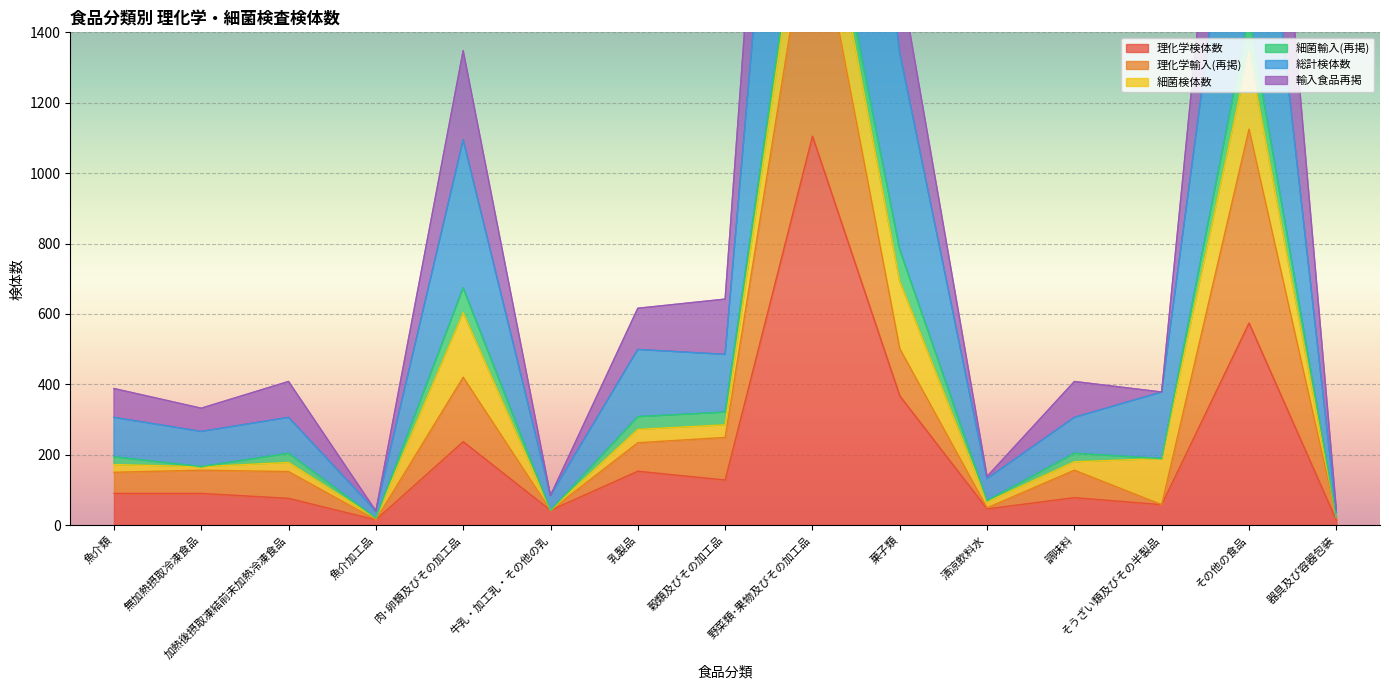

Where is 総計検体数 nearest to the value 1688?

菓子類